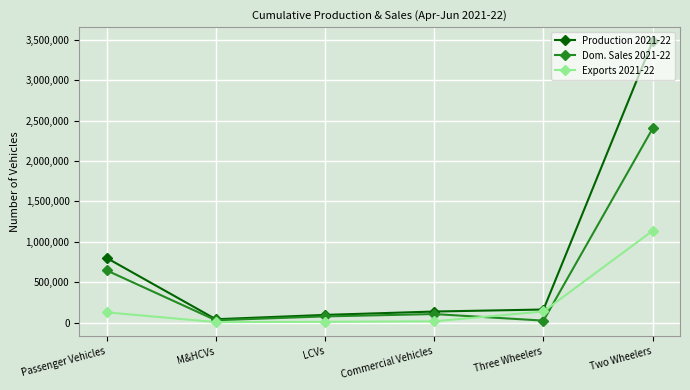

Which series has the largest total across all categories?

Production 2021-22